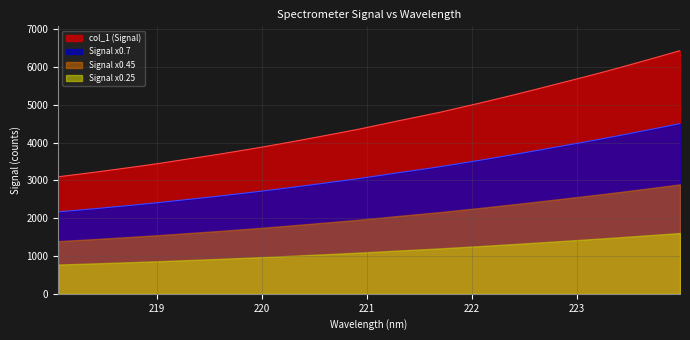

What is the minimum value shown in the chart?

774.5